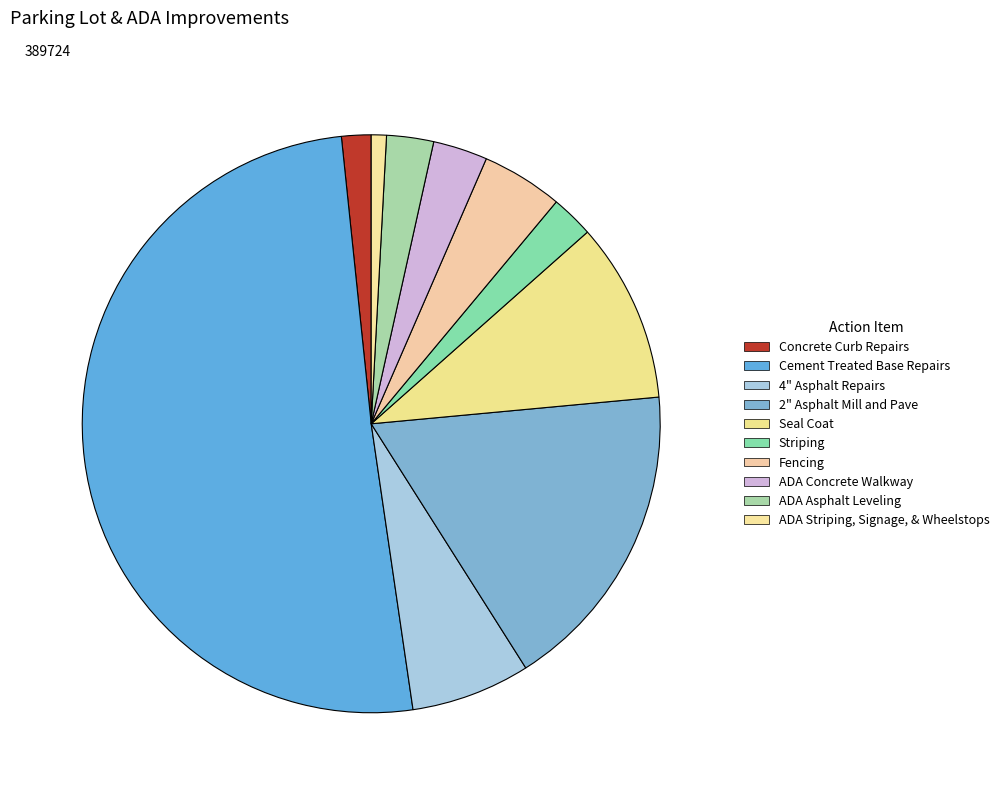

How many slices are in this pie chart?

10